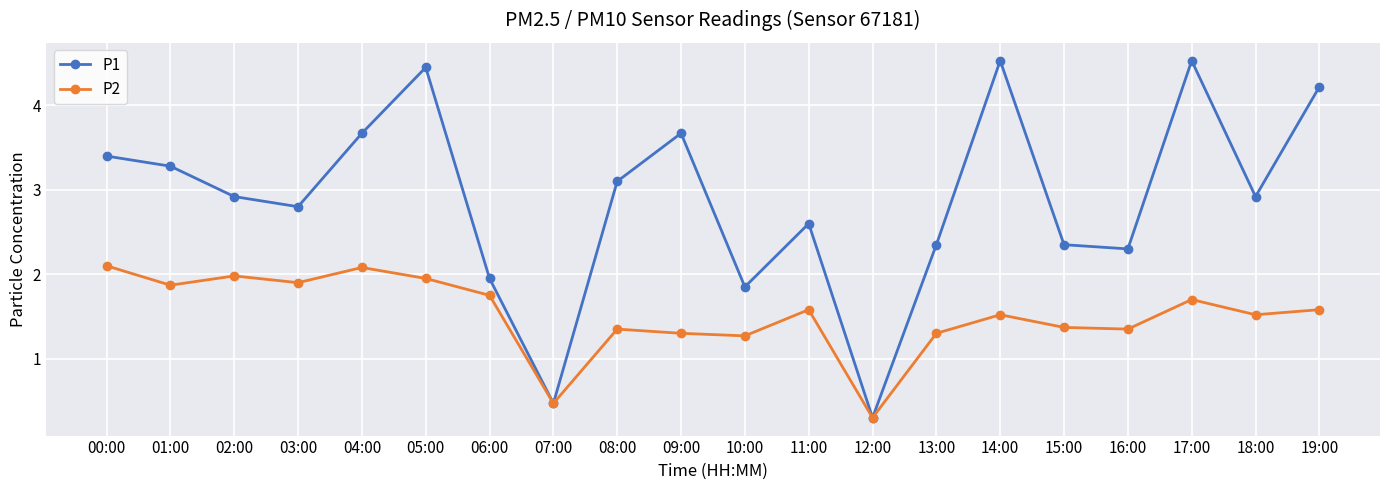

What are all the series names shown in the legend?

P1, P2